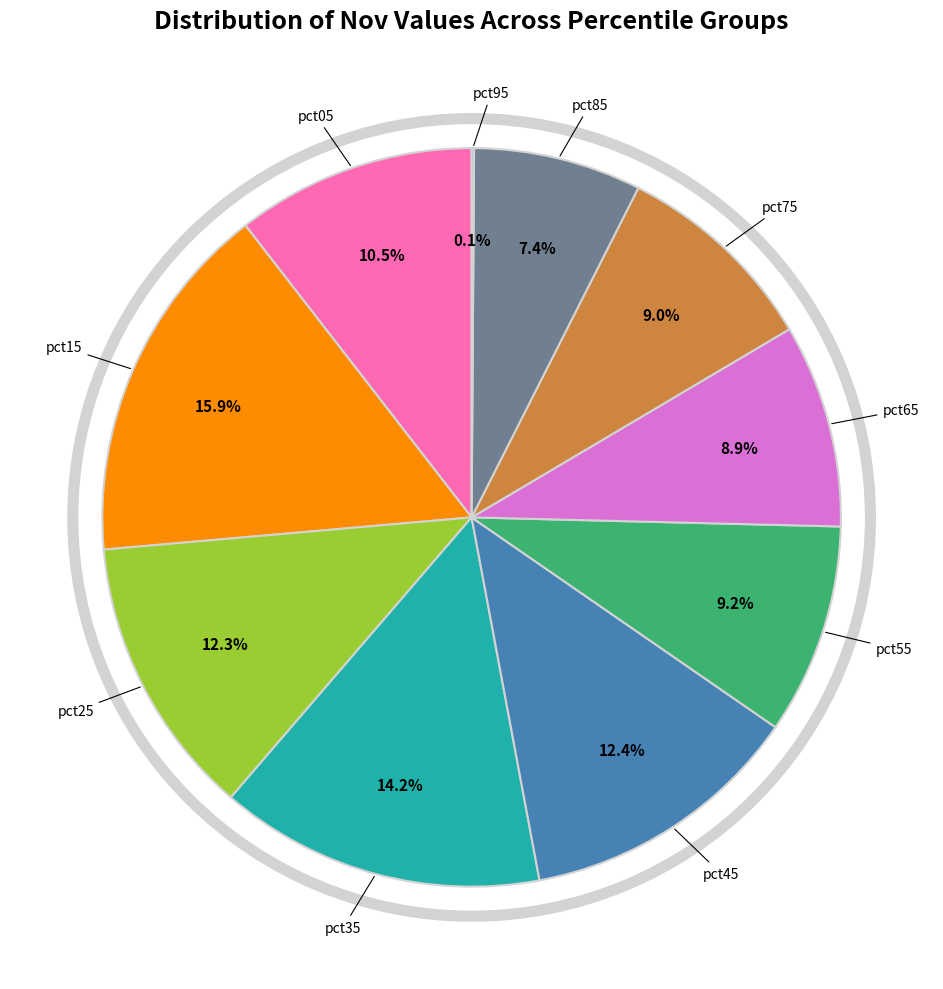

Combined, do pct35 and pct85 account for over 50%?

No